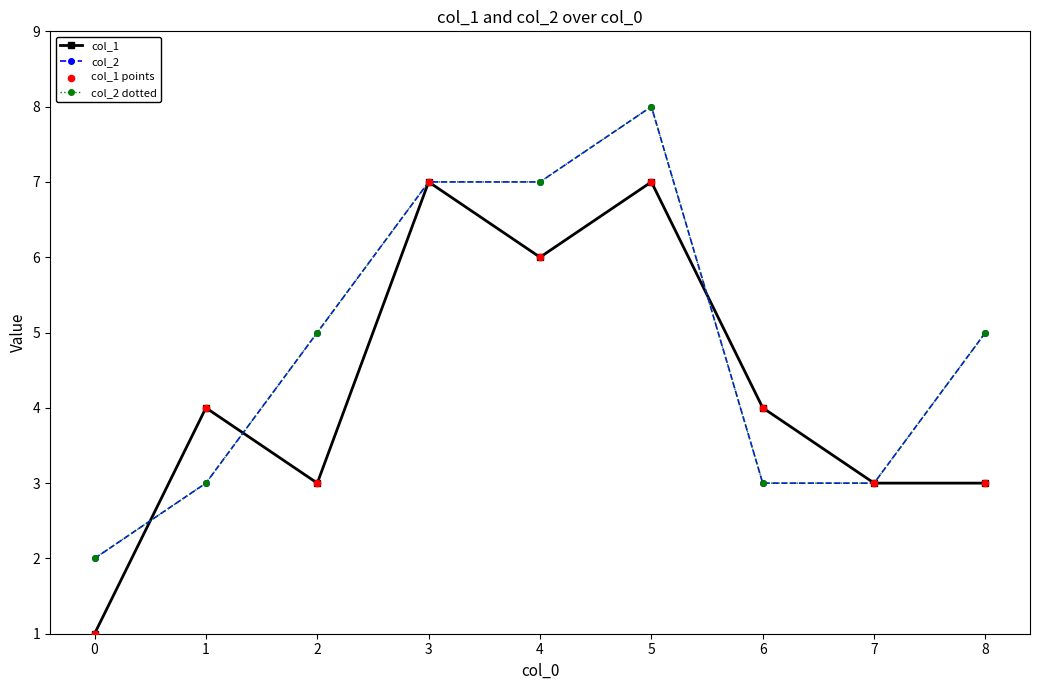

Is this an area chart (filled region under the line)?

No